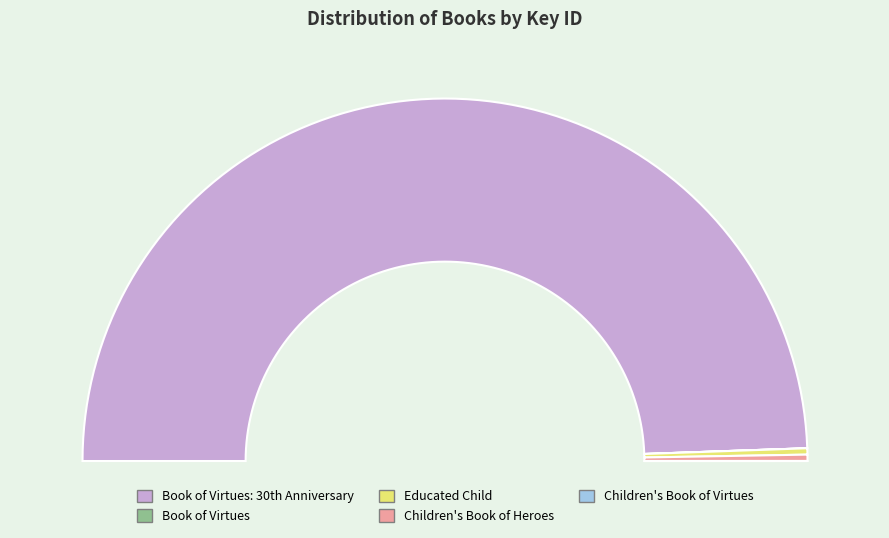

Is it true that Book of Virtues is 0% of the pie?

True